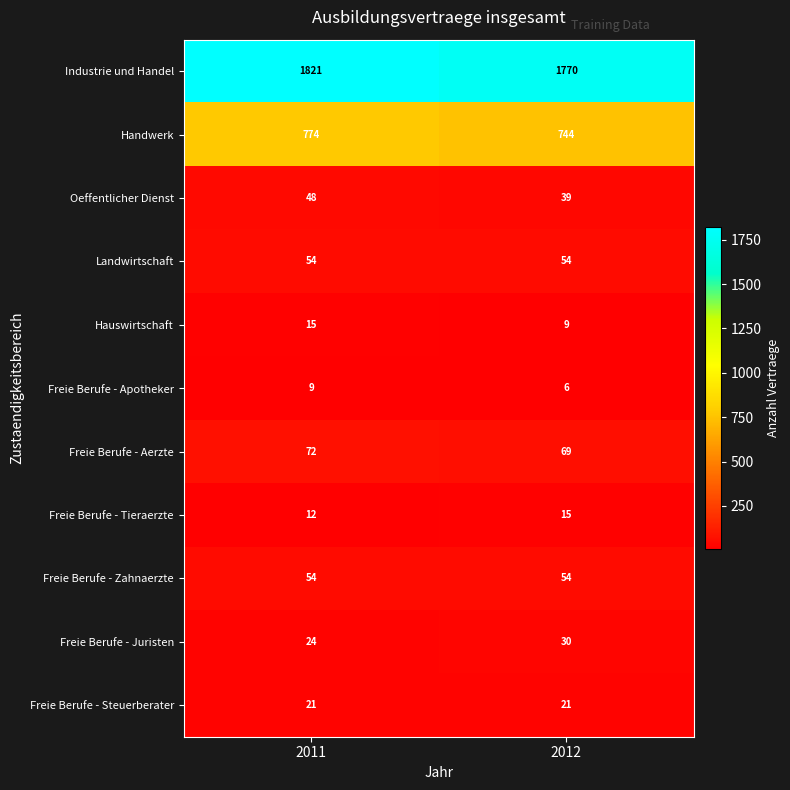

Reading left to right, transcribe all the data shown in this chart.

Industrie und Handel: 2011=1821	2012=1770
Handwerk: 2011=774	2012=744
Oeffentlicher Dienst: 2011=48	2012=39
Landwirtschaft: 2011=54	2012=54
Hauswirtschaft: 2011=15	2012=9
Freie Berufe - Apotheker: 2011=9	2012=6
Freie Berufe - Aerzte: 2011=72	2012=69
Freie Berufe - Tieraerzte: 2011=12	2012=15
Freie Berufe - Zahnaerzte: 2011=54	2012=54
Freie Berufe - Juristen: 2011=24	2012=30
Freie Berufe - Steuerberater: 2011=21	2012=21